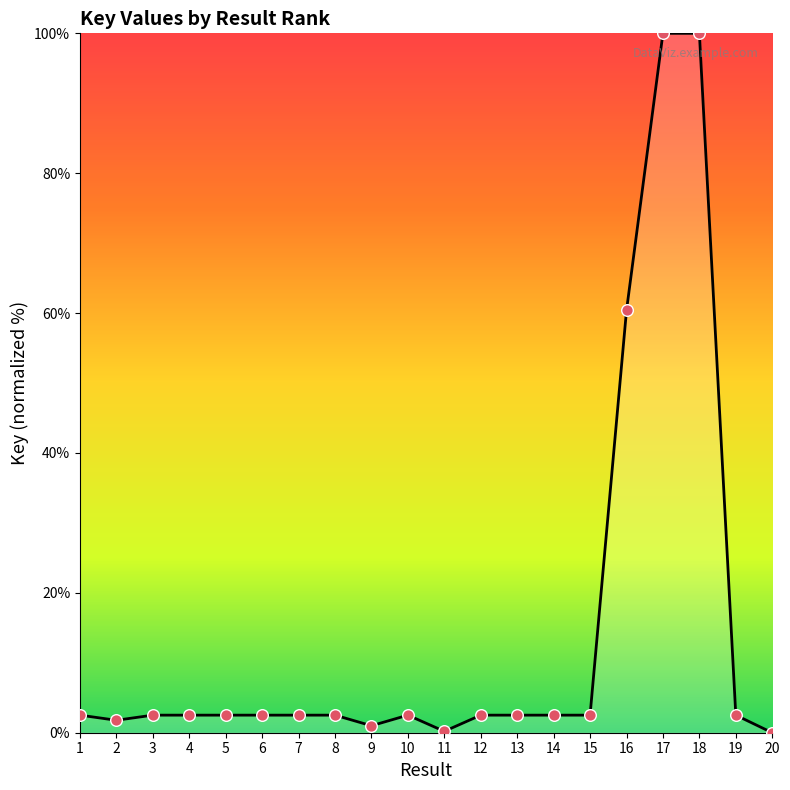

Approximately how many times larger is the value at 8 compared to 5?

1.0